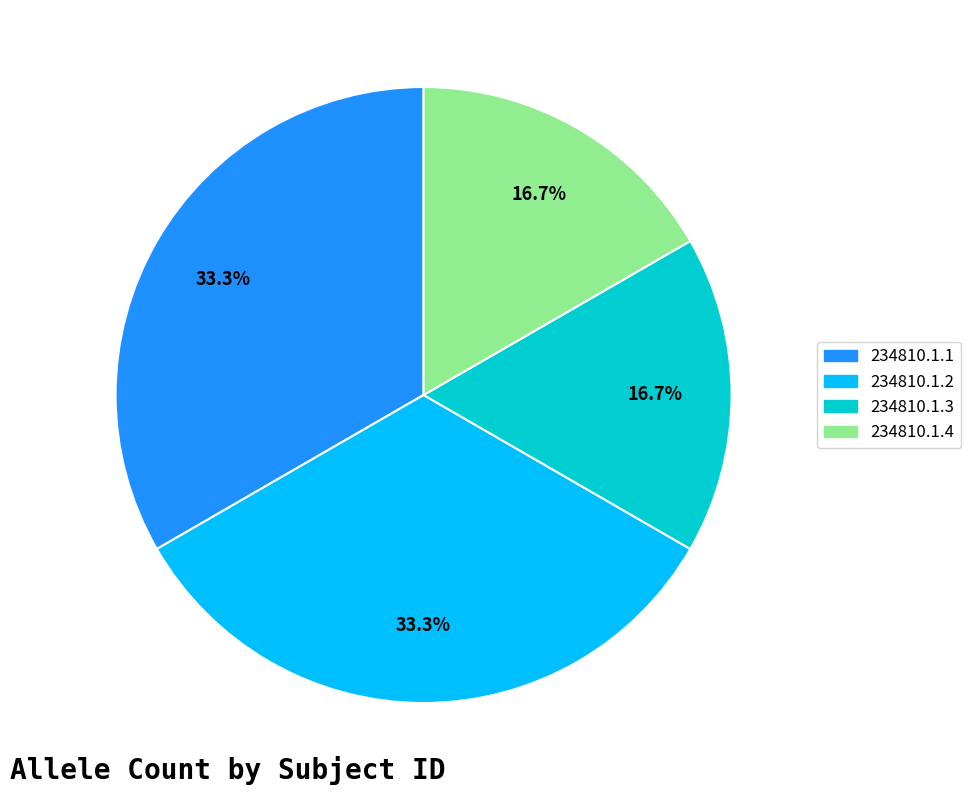

Is the sum of 234810.1.1 and 234810.1.2 greater than half?

Yes